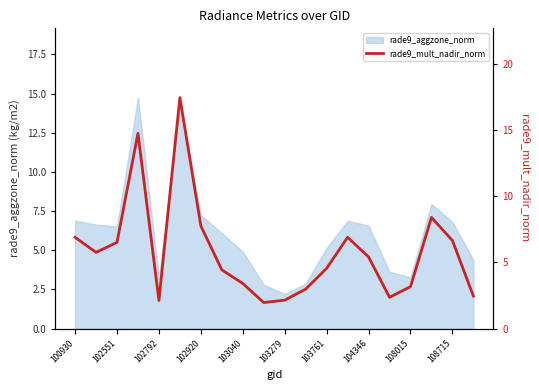

Is it true that rade9_aggzone_norm equals 4.1 at 102920?

False